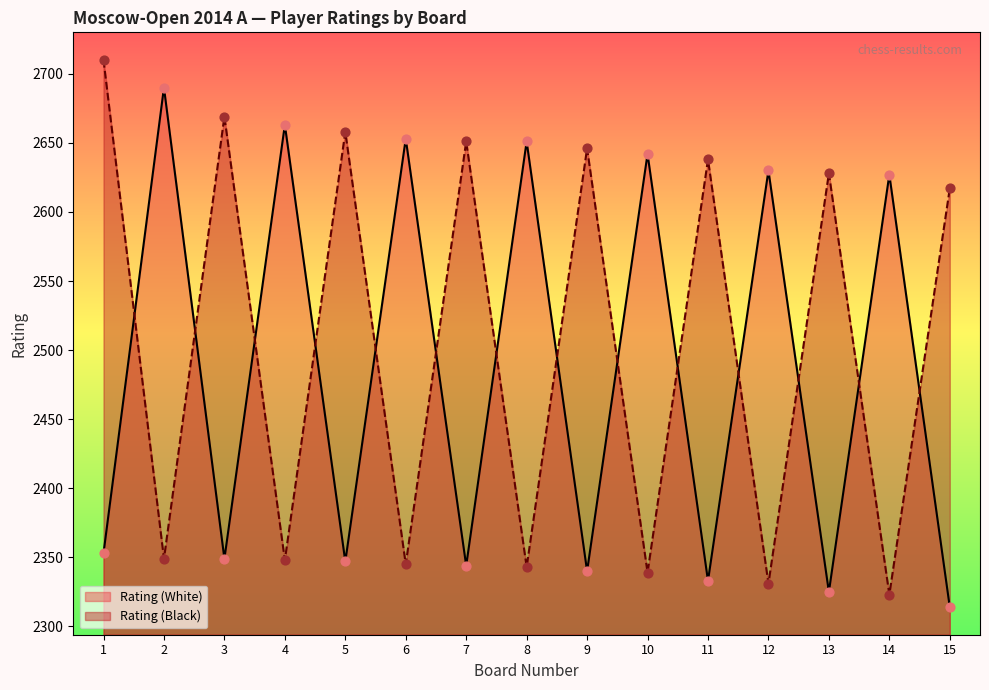

Which series has the largest Y range (max minus min)?

Rating (Black)